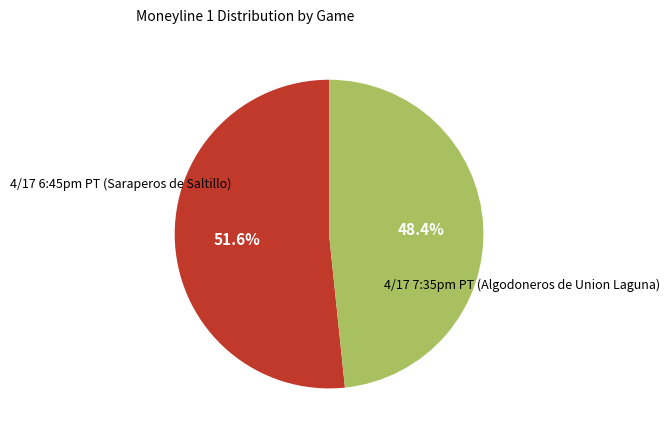

What percentage is NOT represented by 4/17 7:35pm PT (Algodoneros de Union Laguna)?

51.6%